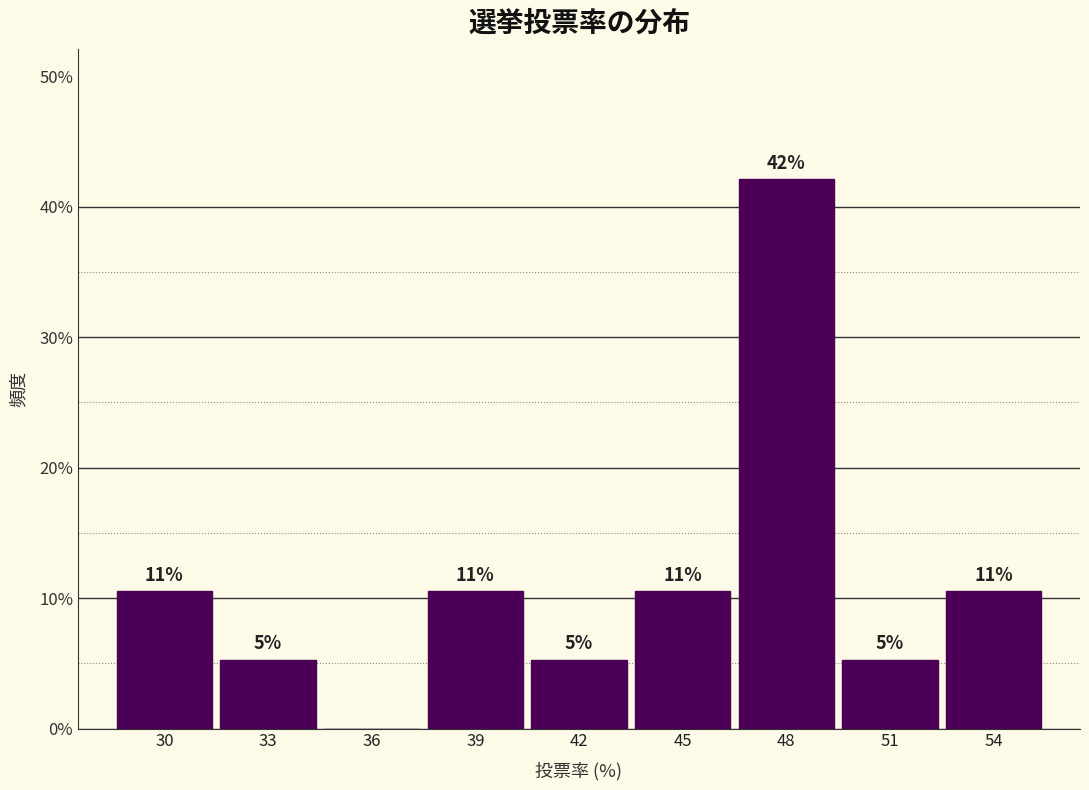

Are the bars horizontal?

No